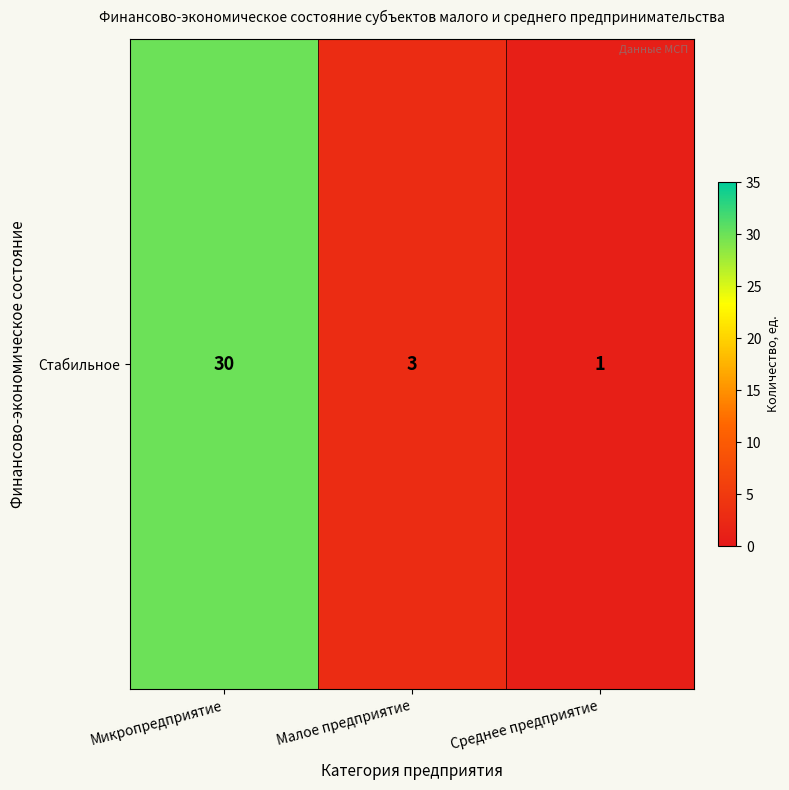

Reading right to left, extract all data points from this chart.

1	3	30